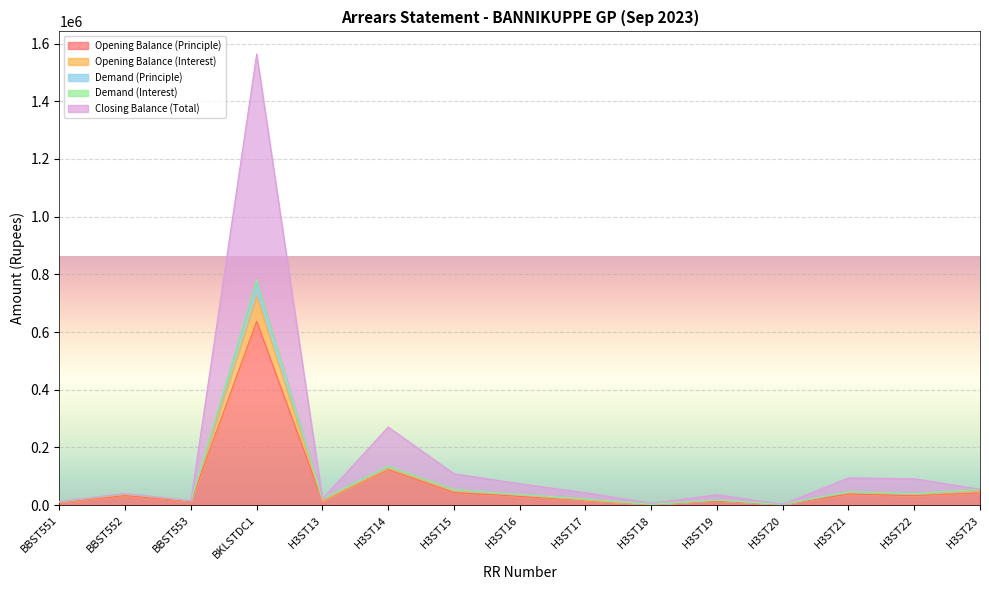

What is the sum of all Opening Balance (Interest) values?

1271445.7